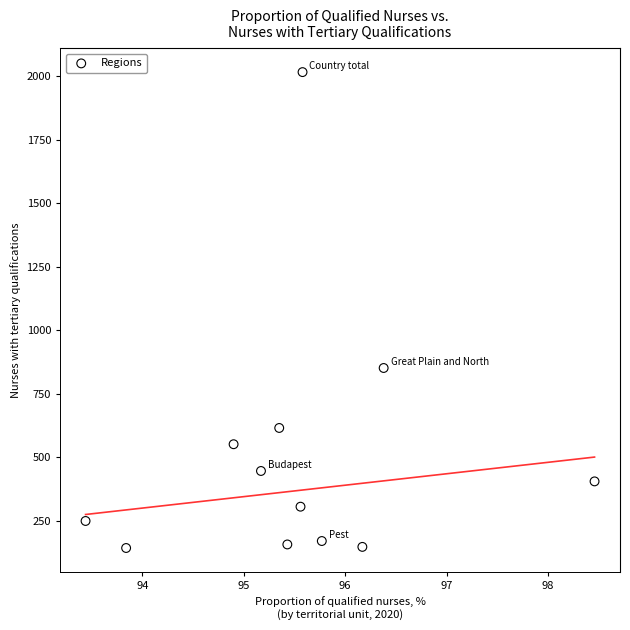

What Y value in the scatter plot is closest to 1079?

851.3